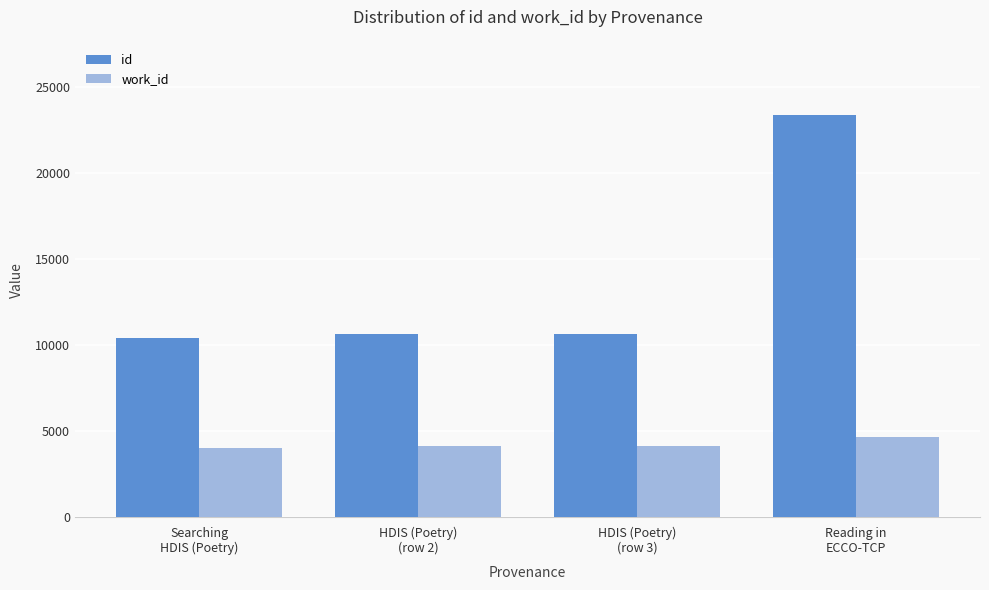

What is the minimum value shown in the chart?

4032